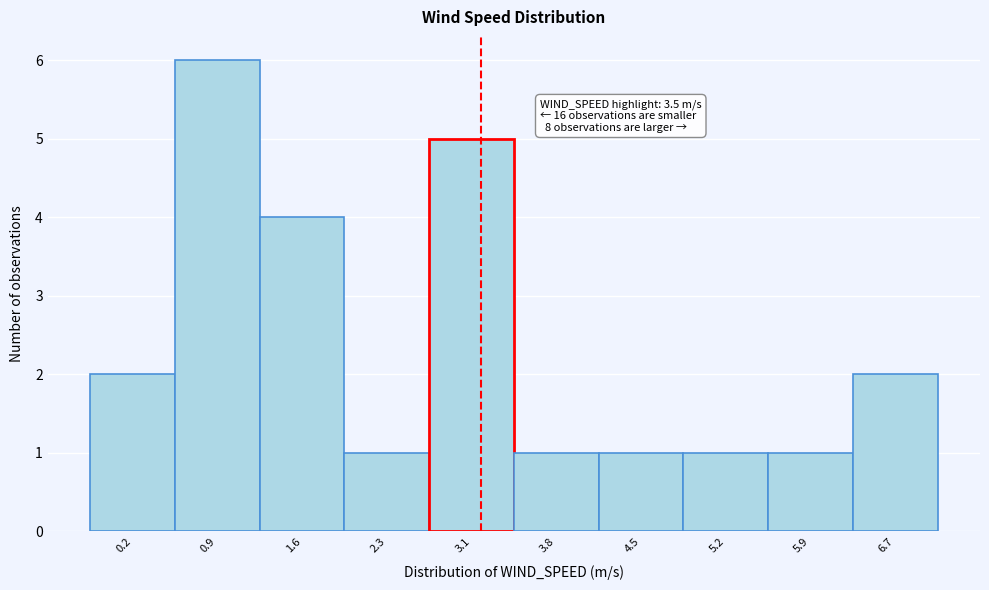

Reading left to right, extract all data points from this chart.

0.2=2	0.9=6	1.6=4	2.3=1	3.1=5	3.8=1	4.5=1	5.2=1	5.9=1	6.7=2